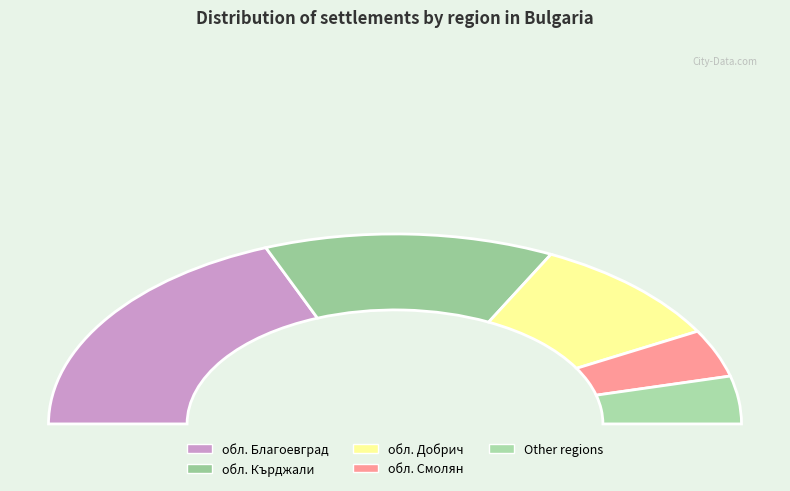

Does any single category account for the majority?

No